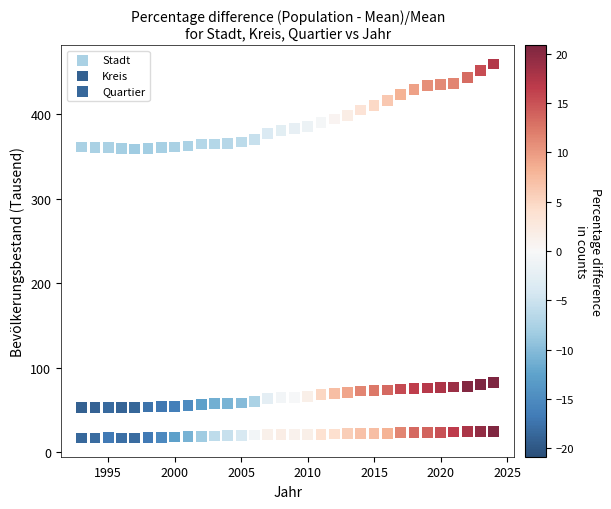

Across all data points, what is the range of X values (max minus min)?

31.0